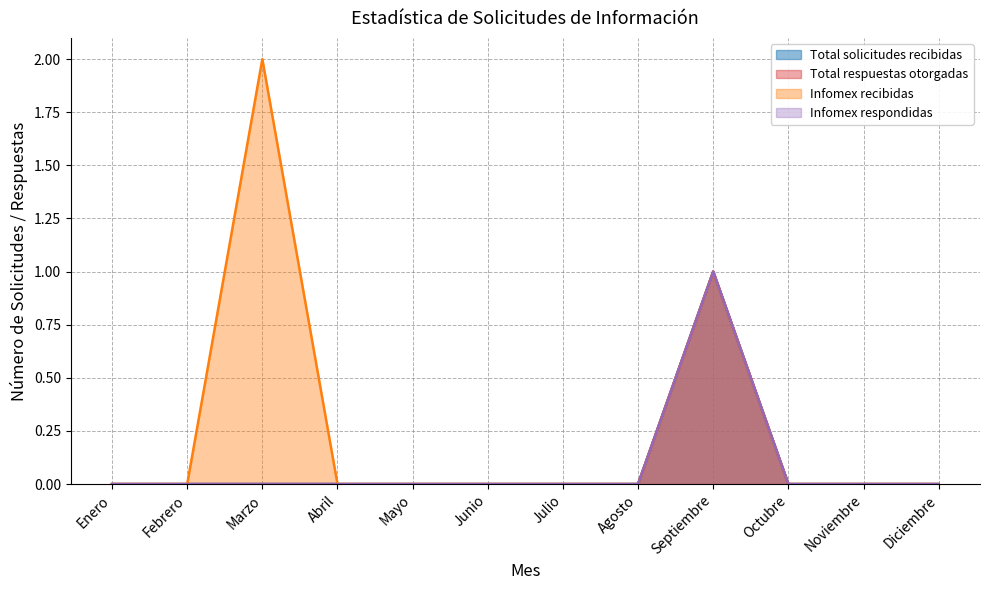

The value of Infomex recibidas at Diciembre is 1. True or false?

False